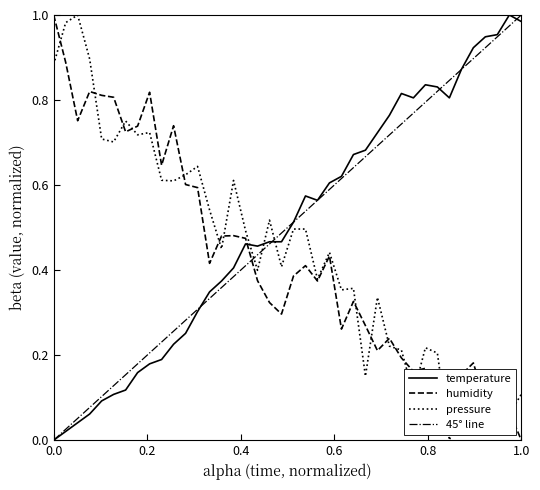

How many intersections are there between temperature and humidity?

1